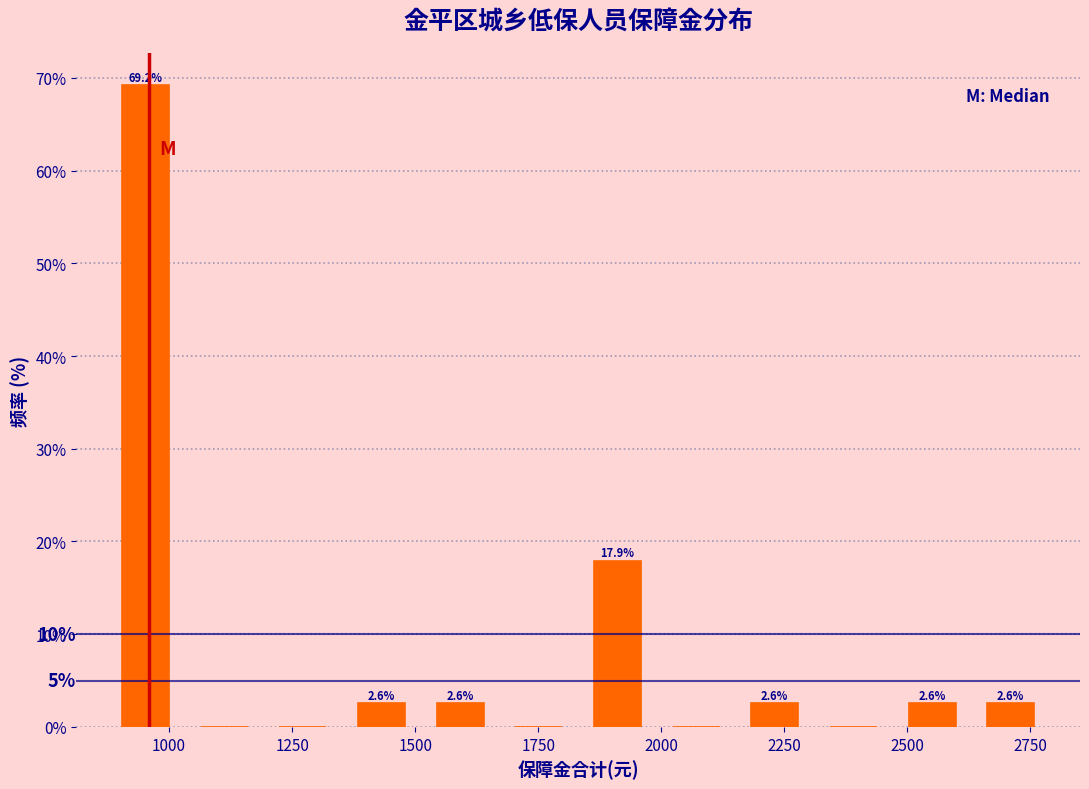

Around what value on the x-axis is the tallest bar? Give the approximate position of its centre, as read against the axis.

950